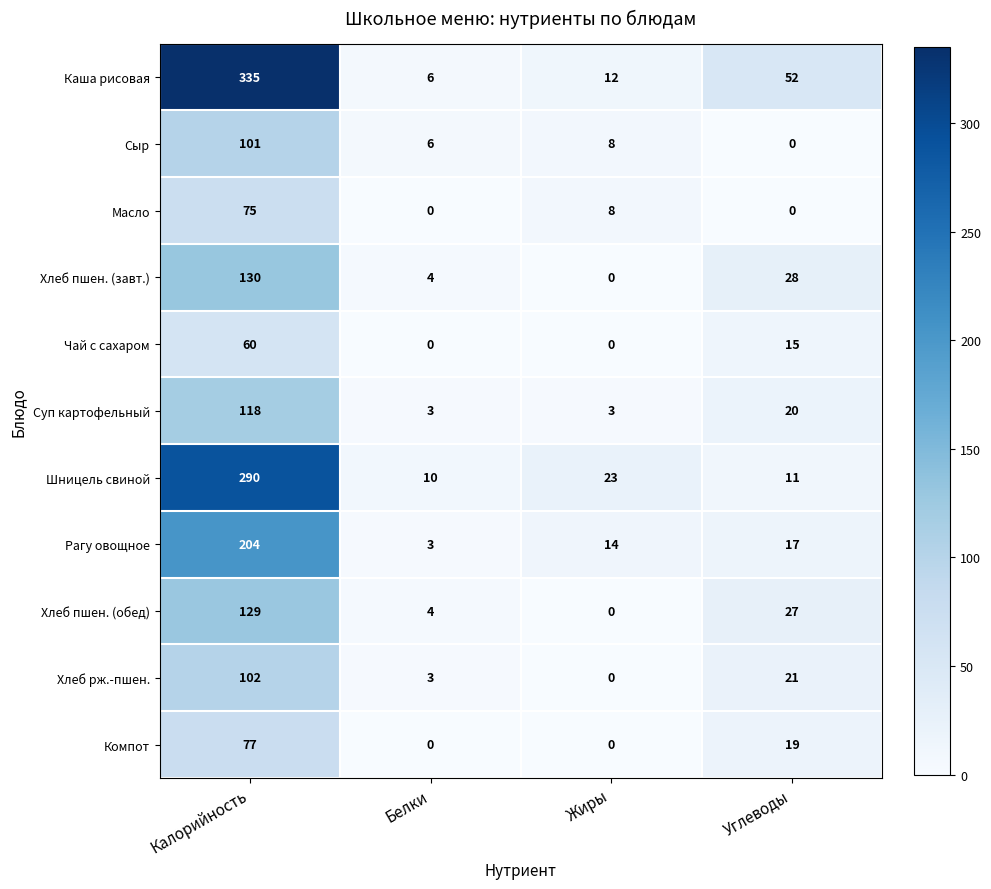

List the series in order of their peak value, lowest first.

Чай с сахаром, Масло, Компот, Сыр, Хлеб рж.-пшен., Суп картофельный, Хлеб пшен. (обед), Хлеб пшен. (завт.), Рагу овощное, Шницель свиной, Каша рисовая